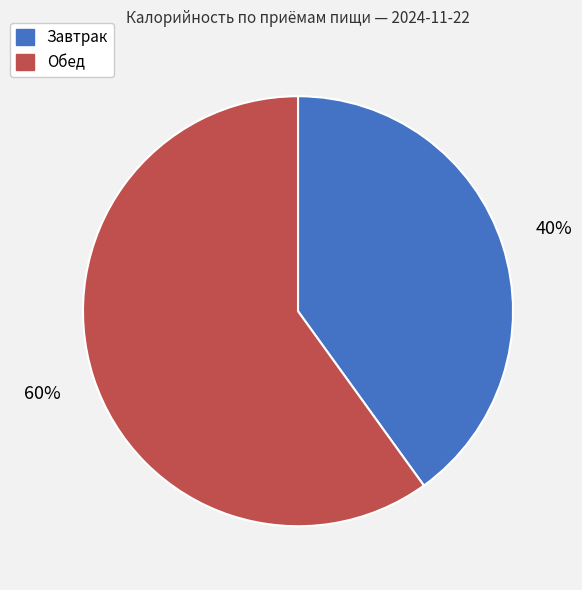

Is Обед the majority of the pie?

Yes